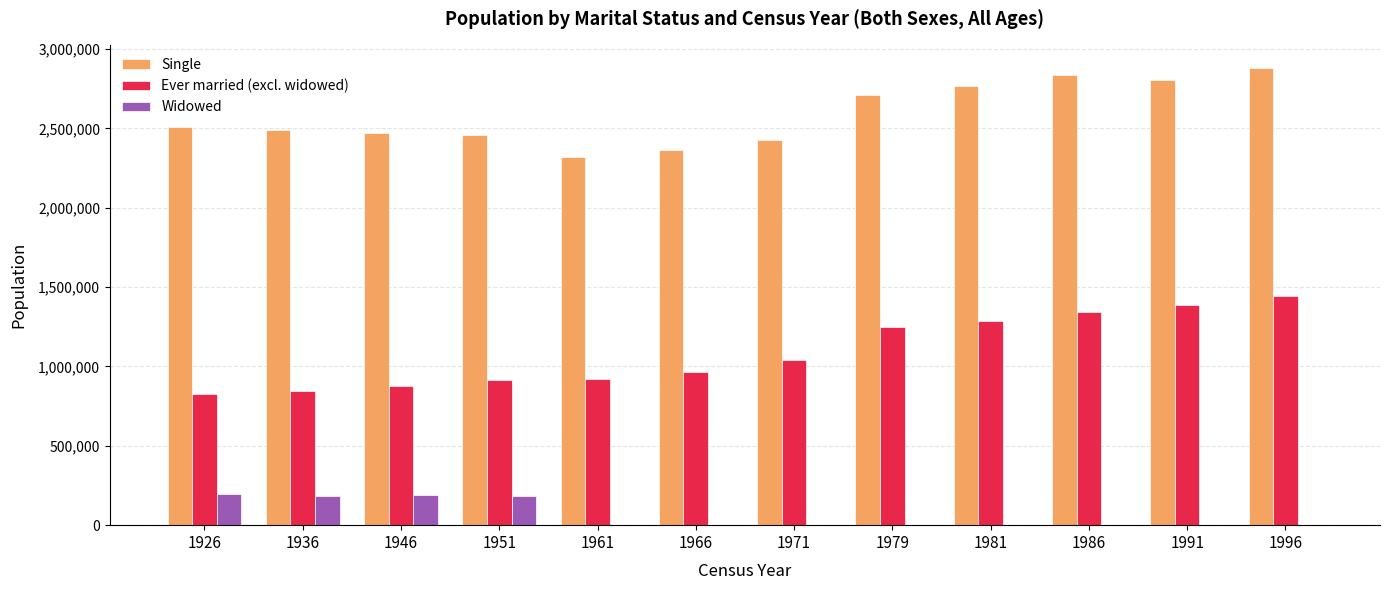

Which series changed the most between 1936 and 1986?

Ever married (excl. widowed)